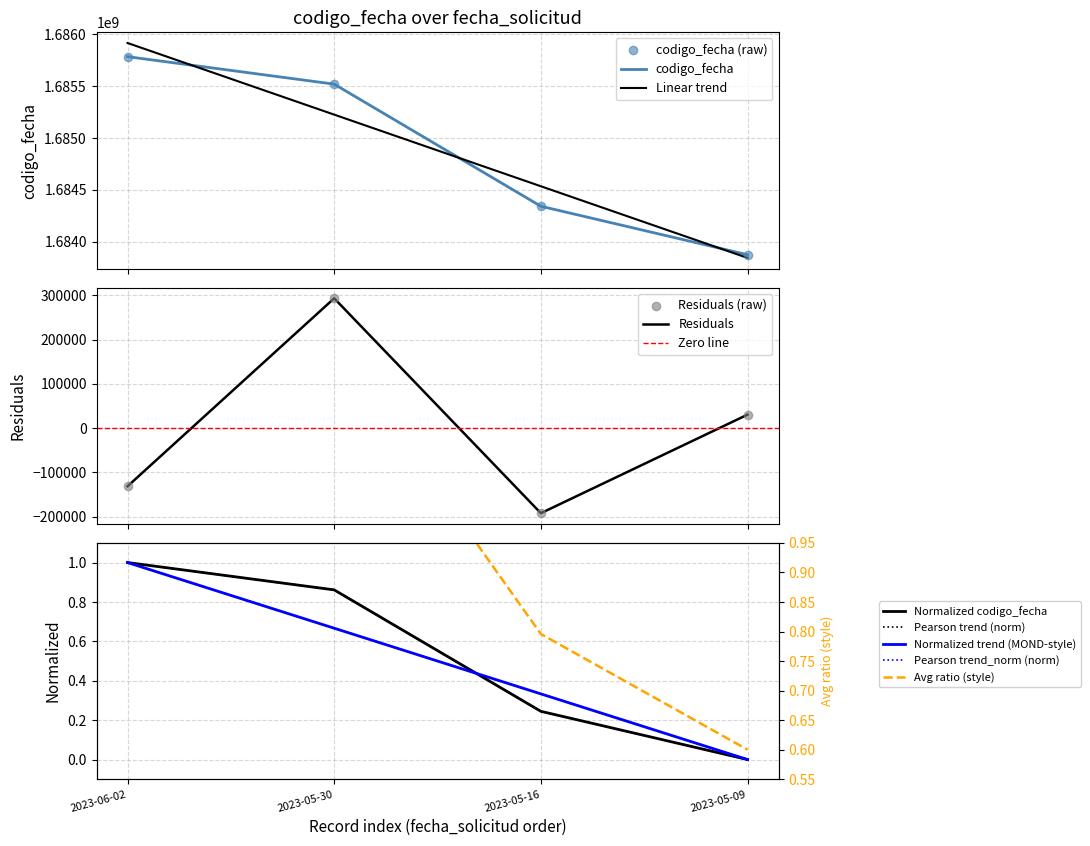

Approximately how many times larger is the value at 2023-05-30 compared to 2023-06-02?

1.0